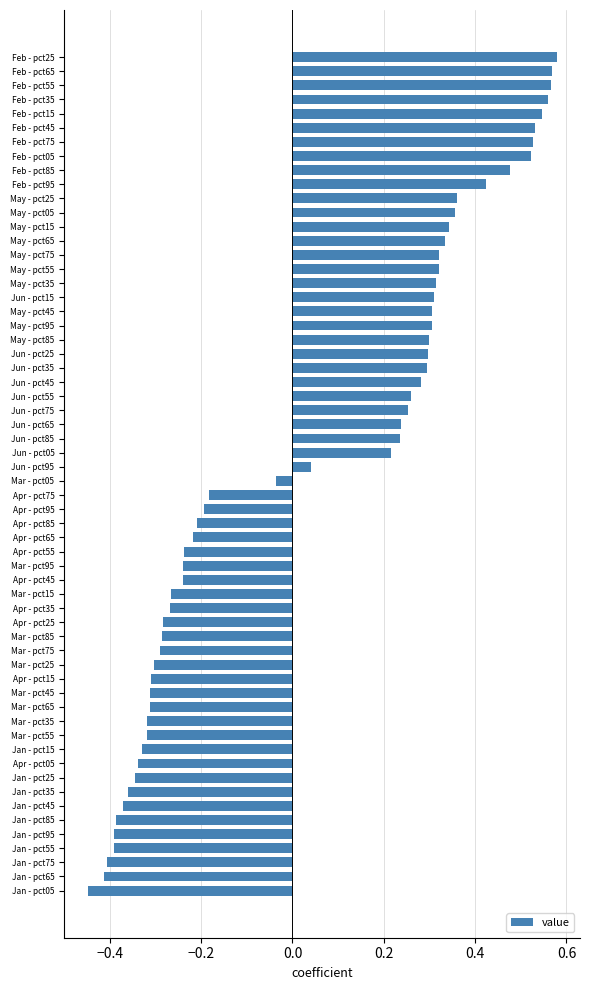

True or false: the data shows 0.1 at May - pct75.

False